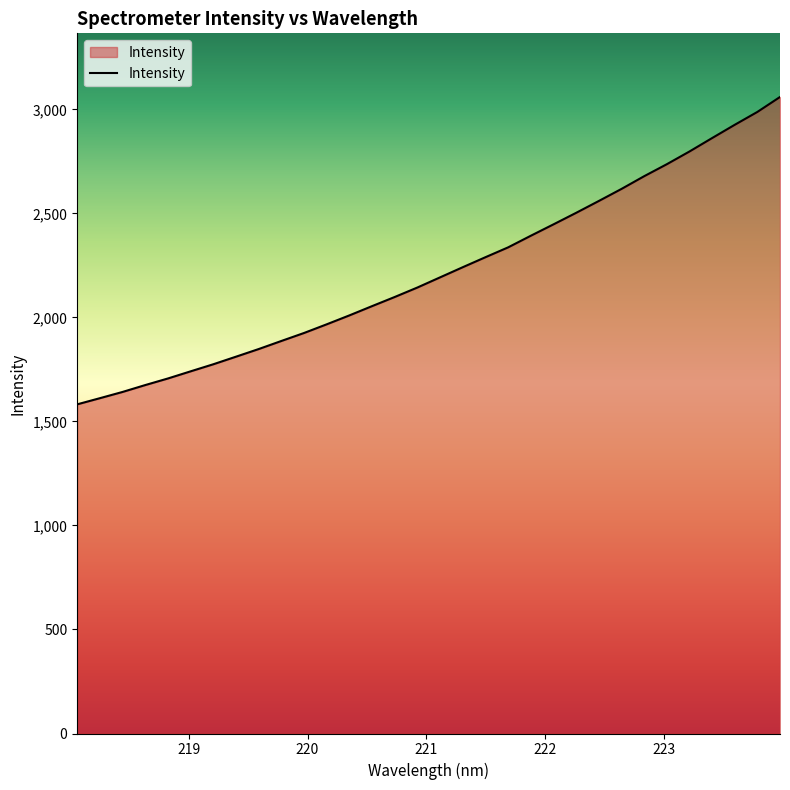

What is the smallest value displayed?

1582.0